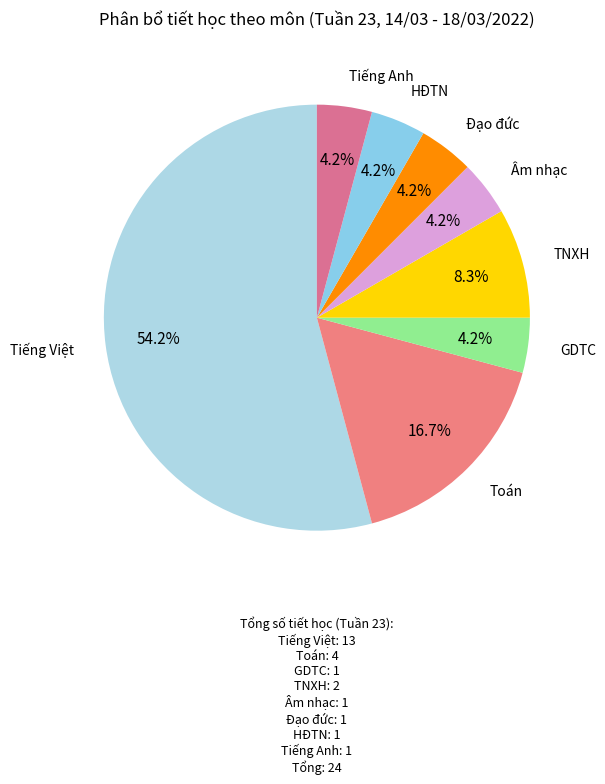

Combined, do Âm nhạc and Tiếng Việt account for over 50%?

Yes